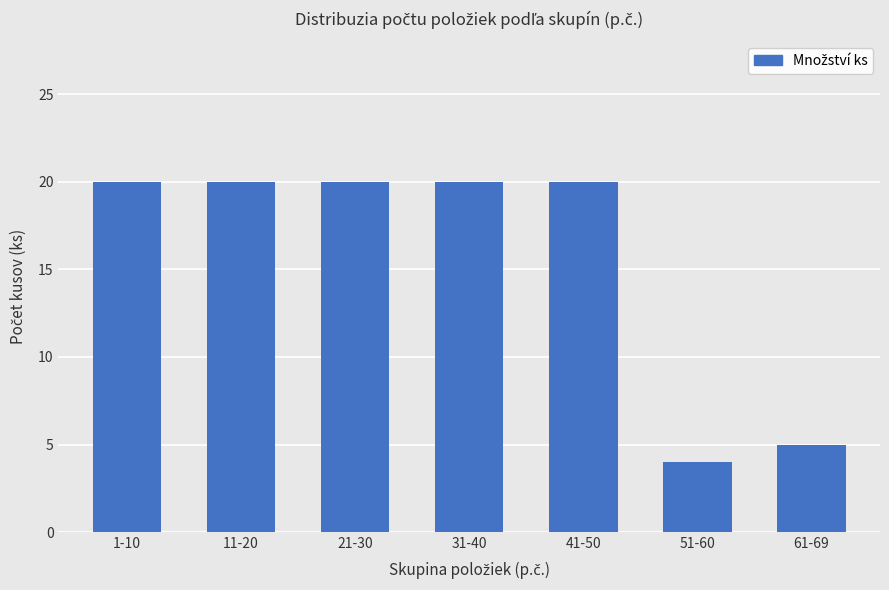

Approximately how many times larger is the value at 41-50 compared to 51-60?

5.0